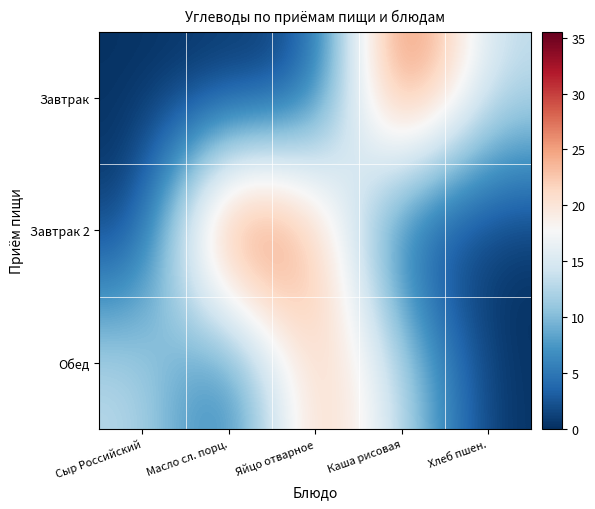

List the series in order of their peak value, lowest first.

Обед, Завтрак, Завтрак 2